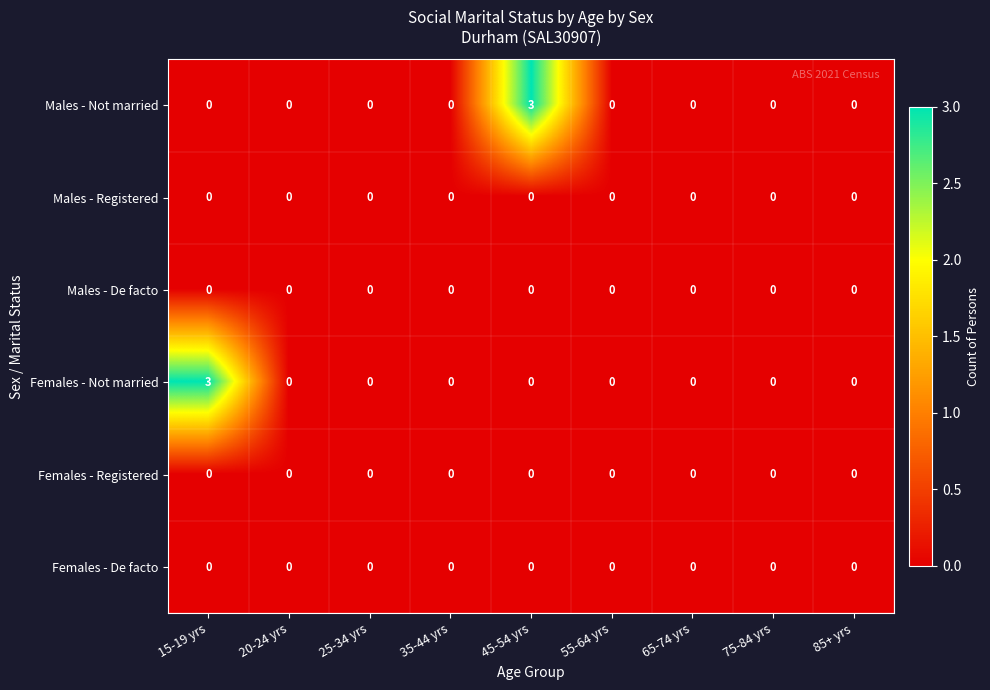

What is the total value across all series at 45-54 yrs?

3